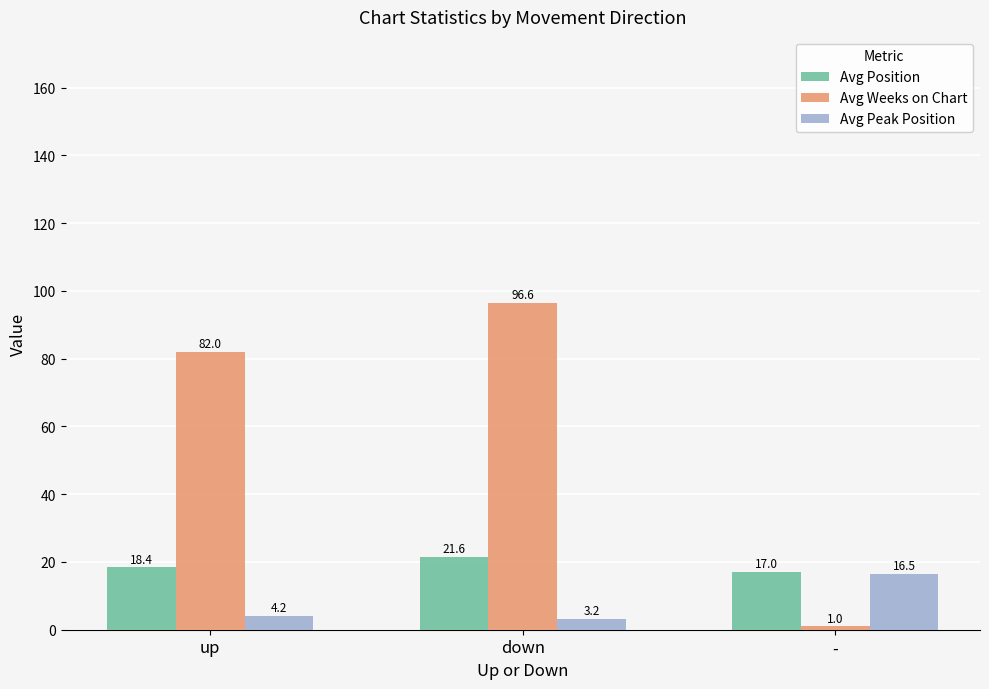

List the series in order of their overall mean, lowest first.

Avg Peak Position, Avg Position, Avg Weeks on Chart